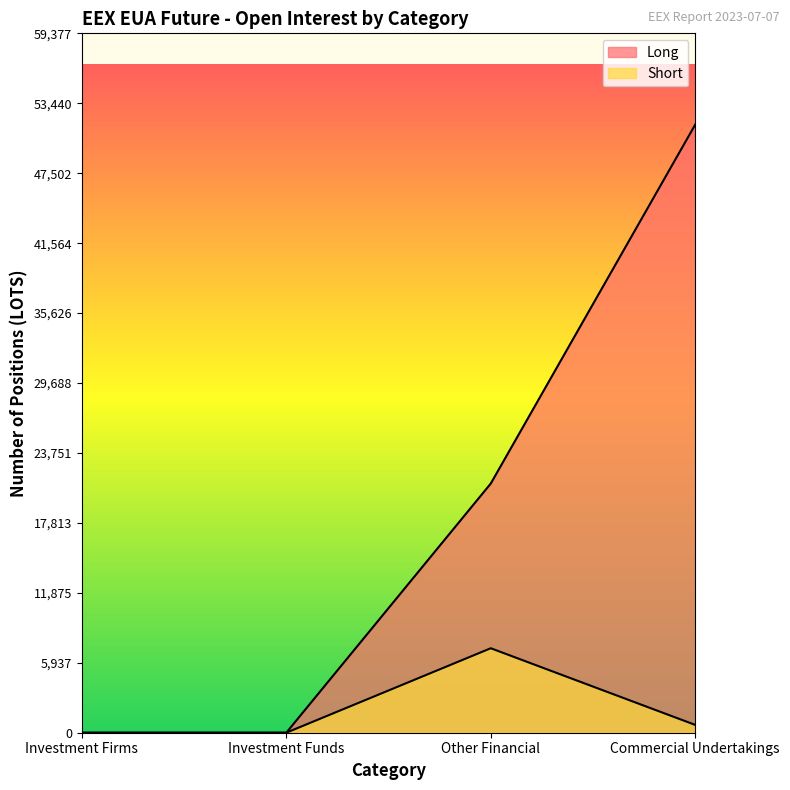

Which series has the largest range (max minus min)?

Long